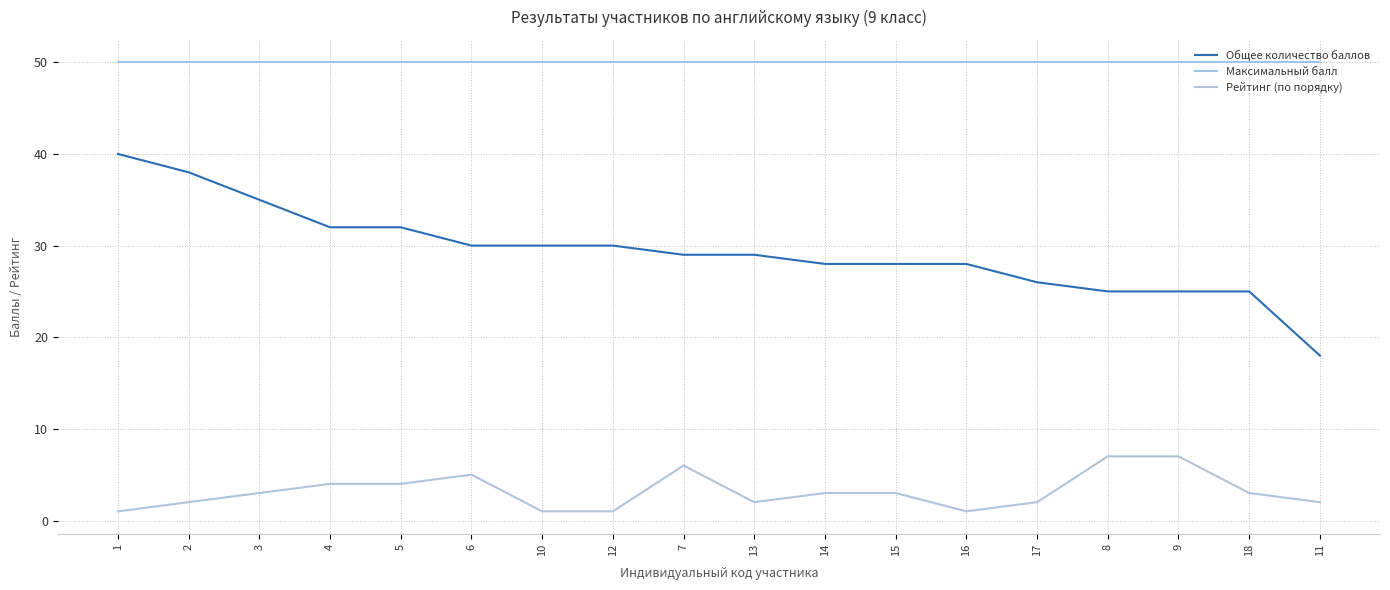

Does the chart display data point markers on the line(s)?

No